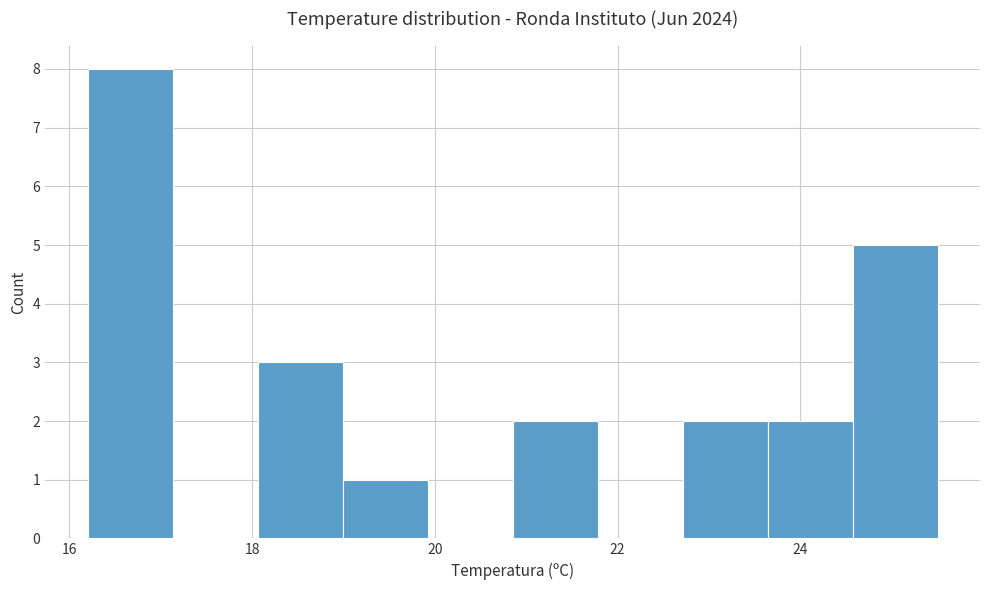

How tall is the bar that spans 16.2 to 17.2 on the x-axis? Neither the bar edges nor the heights are printed on the chart, so give them approximately, as read against the axes.

8